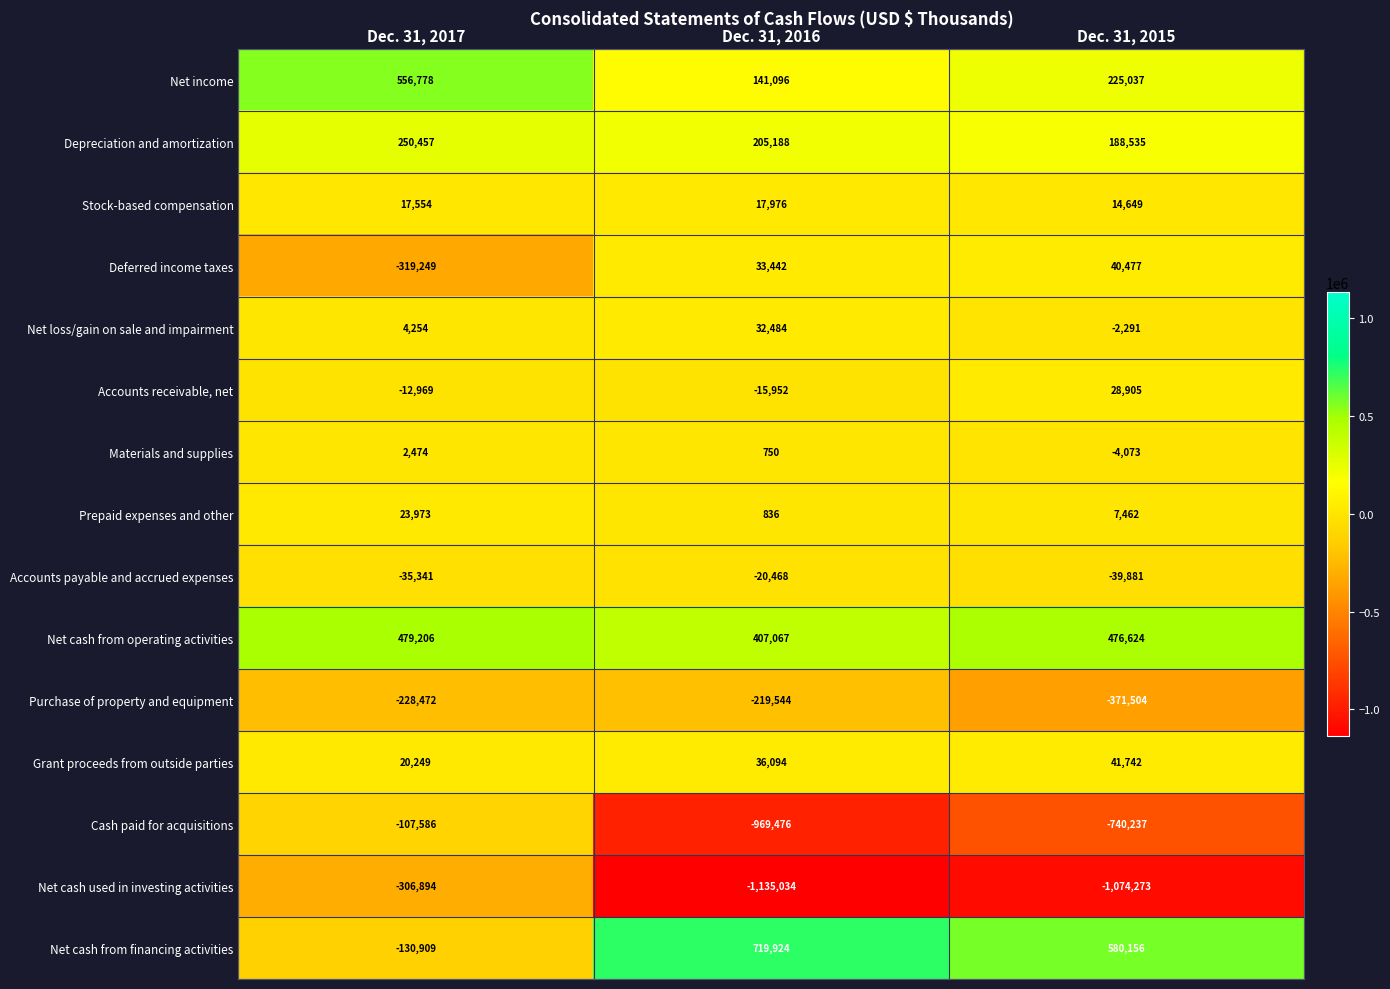

What is the sum of all Accounts payable and accrued expenses values?

-95690